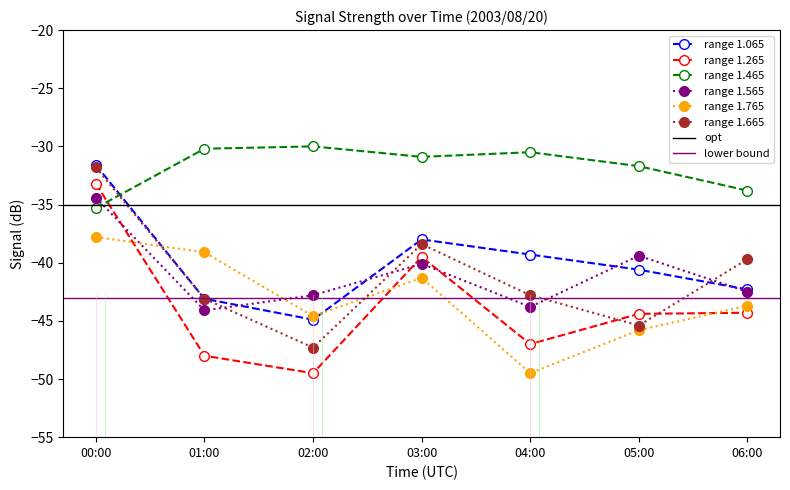

What is the difference between the 1.065 values at 03:00 and 04:00?

1.3